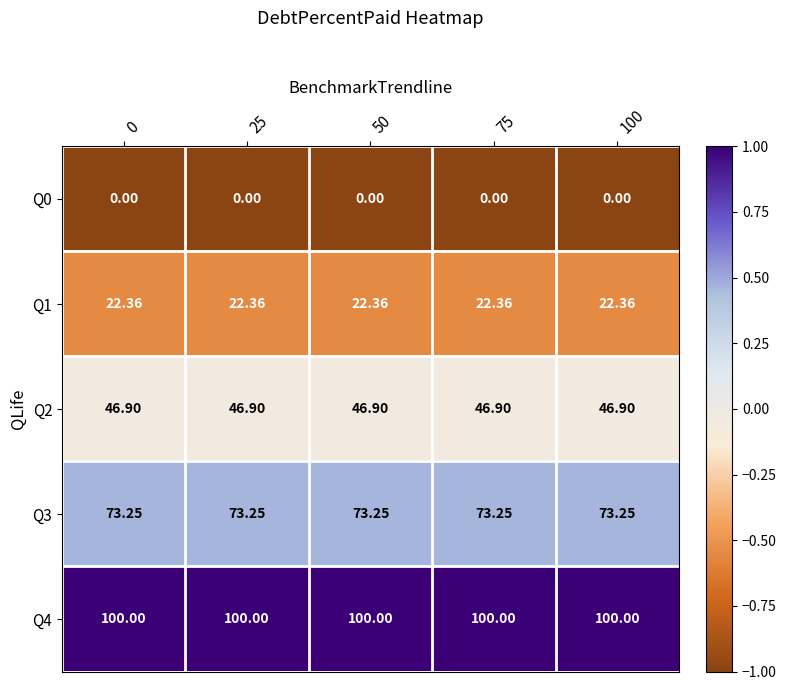

At how many categories does at least one series exceed 0?

5